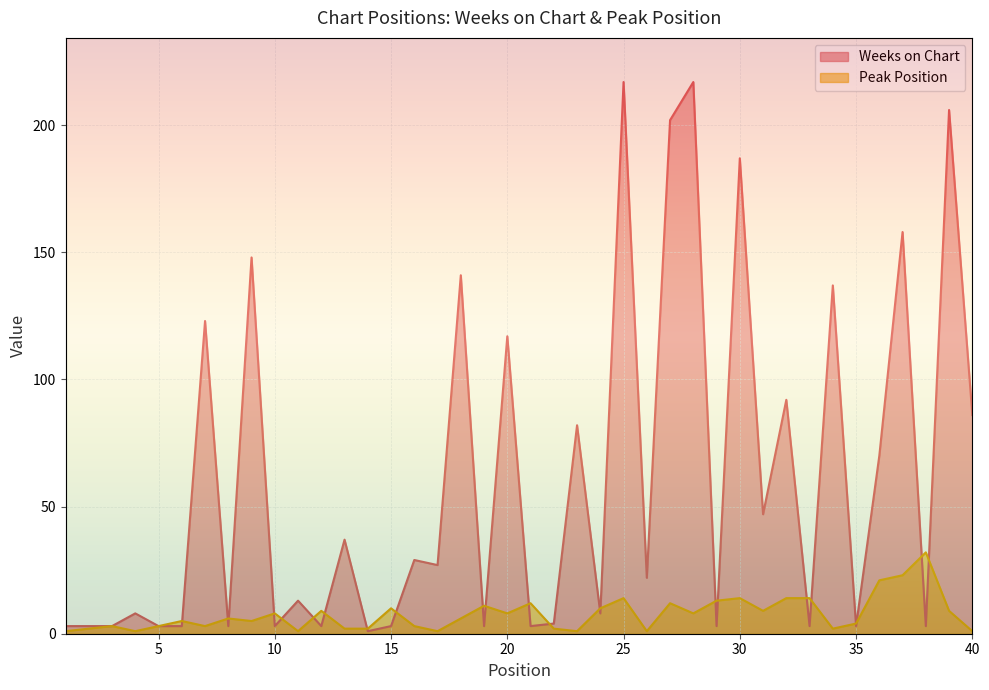

Is it true that Weeks on Chart equals 29 at 16?

True